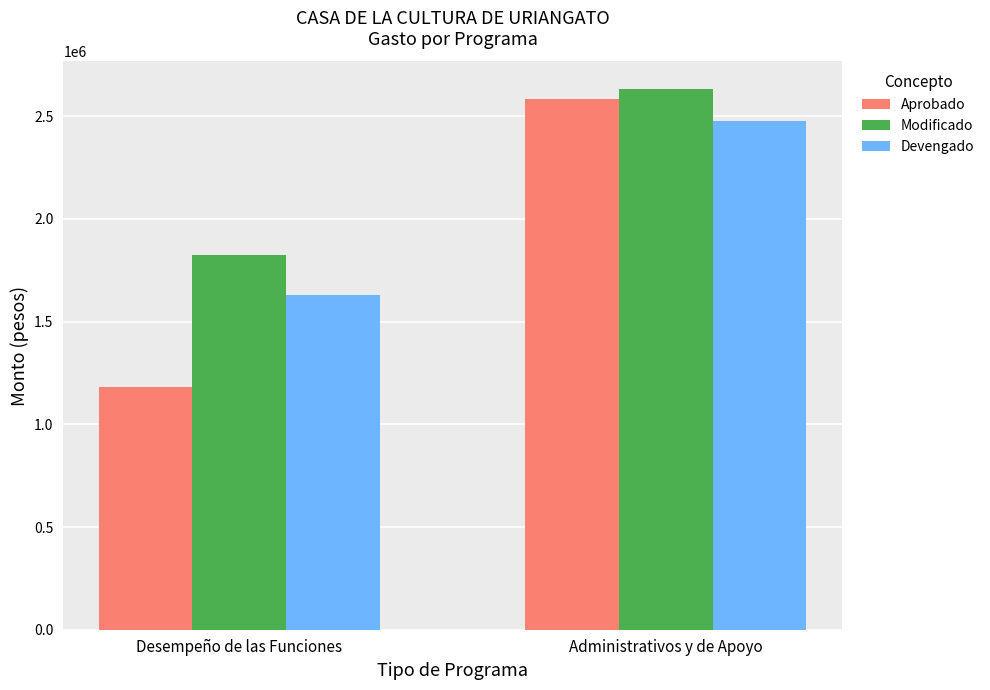

What is the difference between the Devengado values at Administrativos y de Apoyo and Desempeño de las Funciones?

849036.5